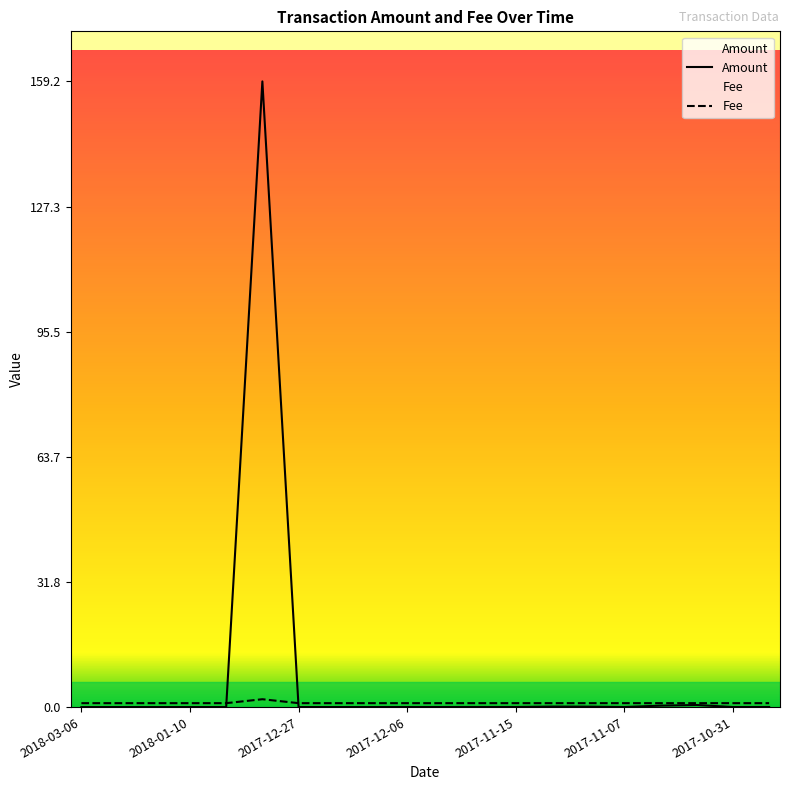

The value of Amount at 2018-01-10 is 0.0. True or false?

False